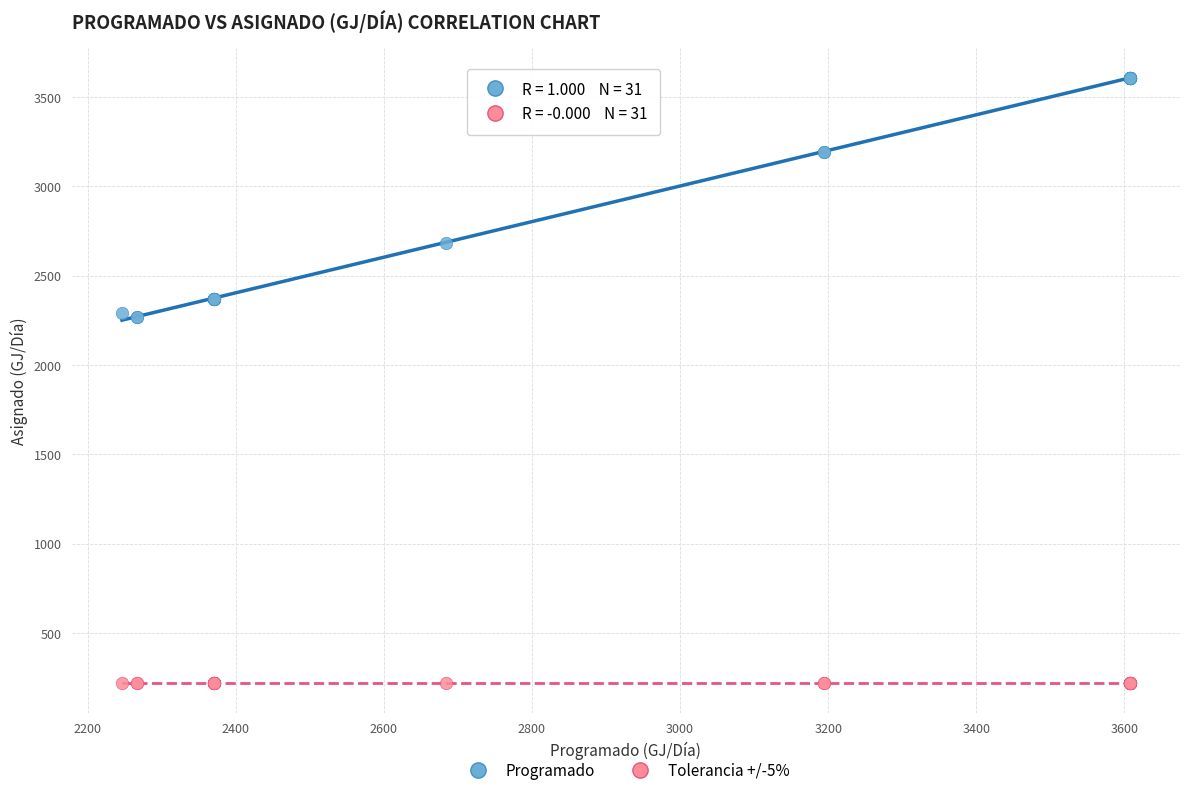

What are all the series names shown in the legend?

Programado, Tolerancia +/-5%